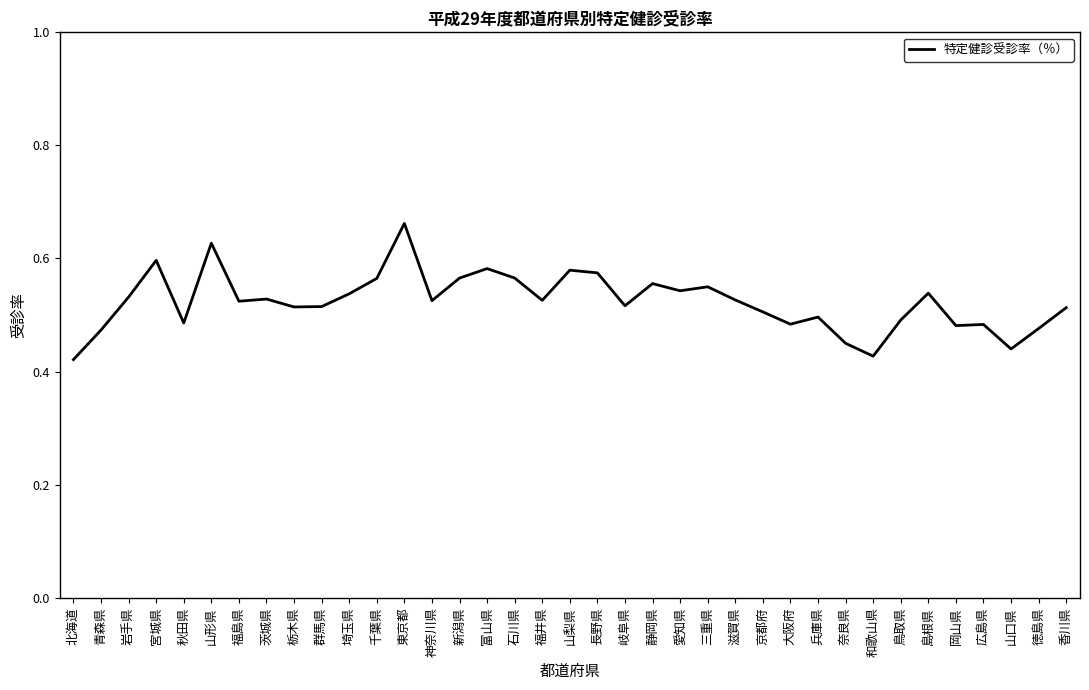

Which category has the highest value across all series?

東京都